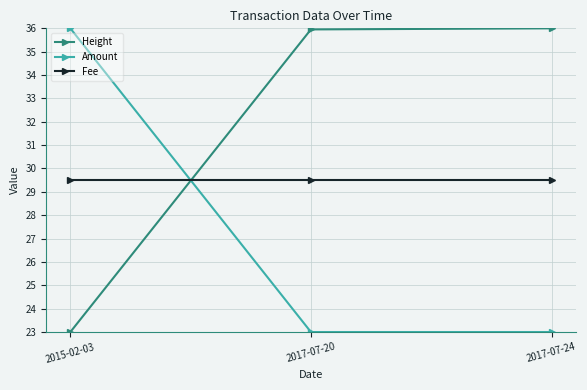

How many series are shown in this chart?

3